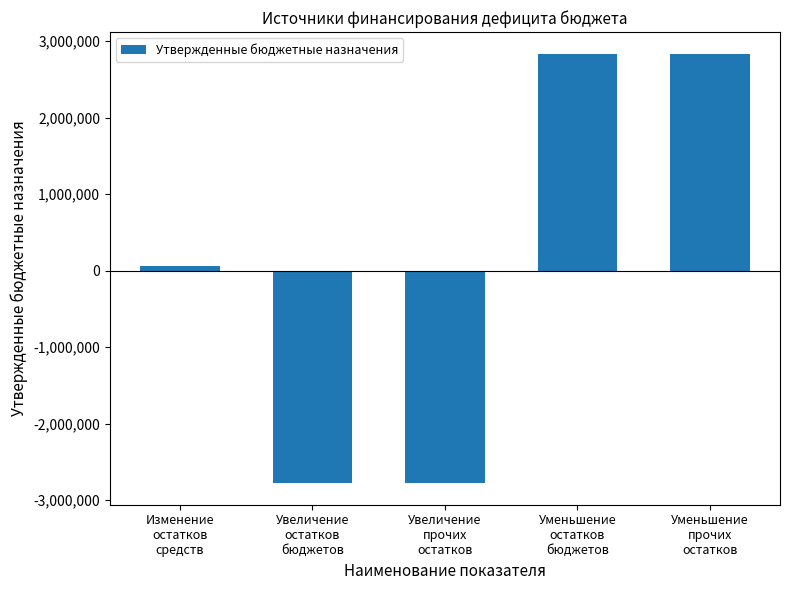

What is the average value?

35472